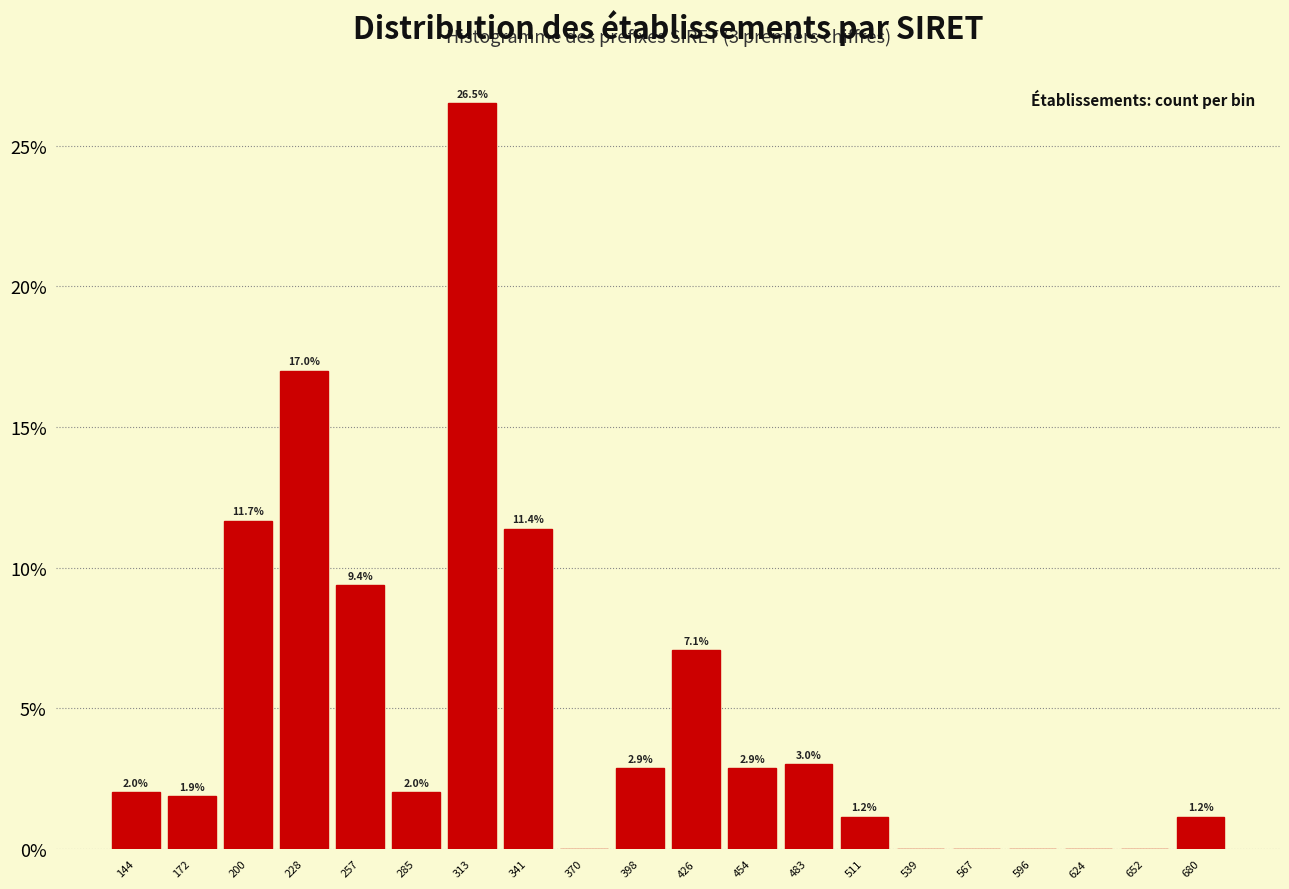

Over which range of the x-axis is the bar tallest?

300 to 330